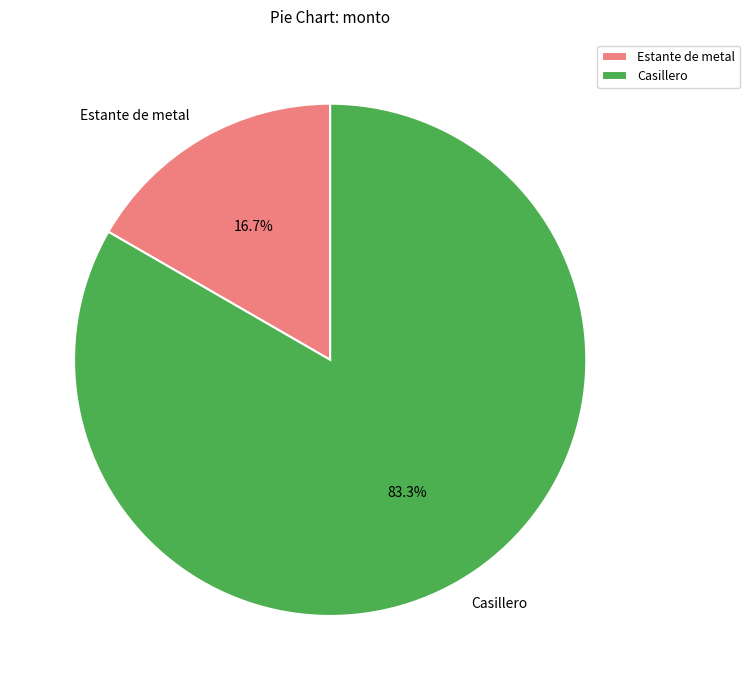

What is the total percentage of Estante de metal and Casillero?

100.0%